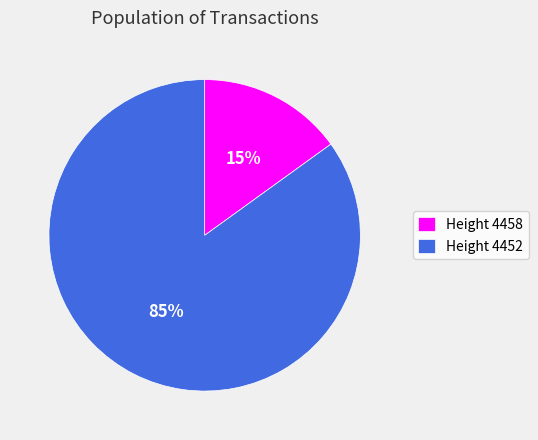

Which category accounts for the majority?

Height 4452